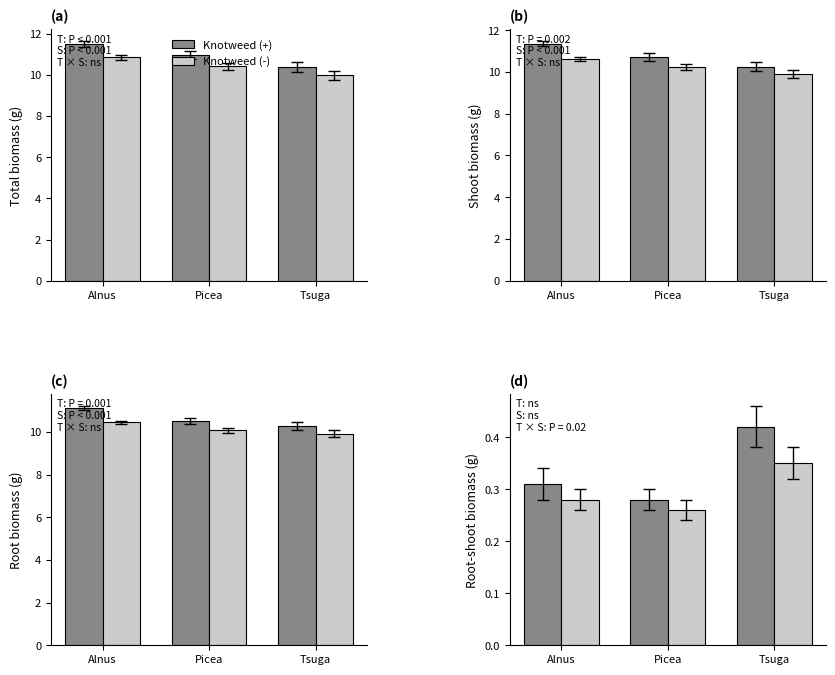

Which label corresponds to the smallest value in the chart?

Picea